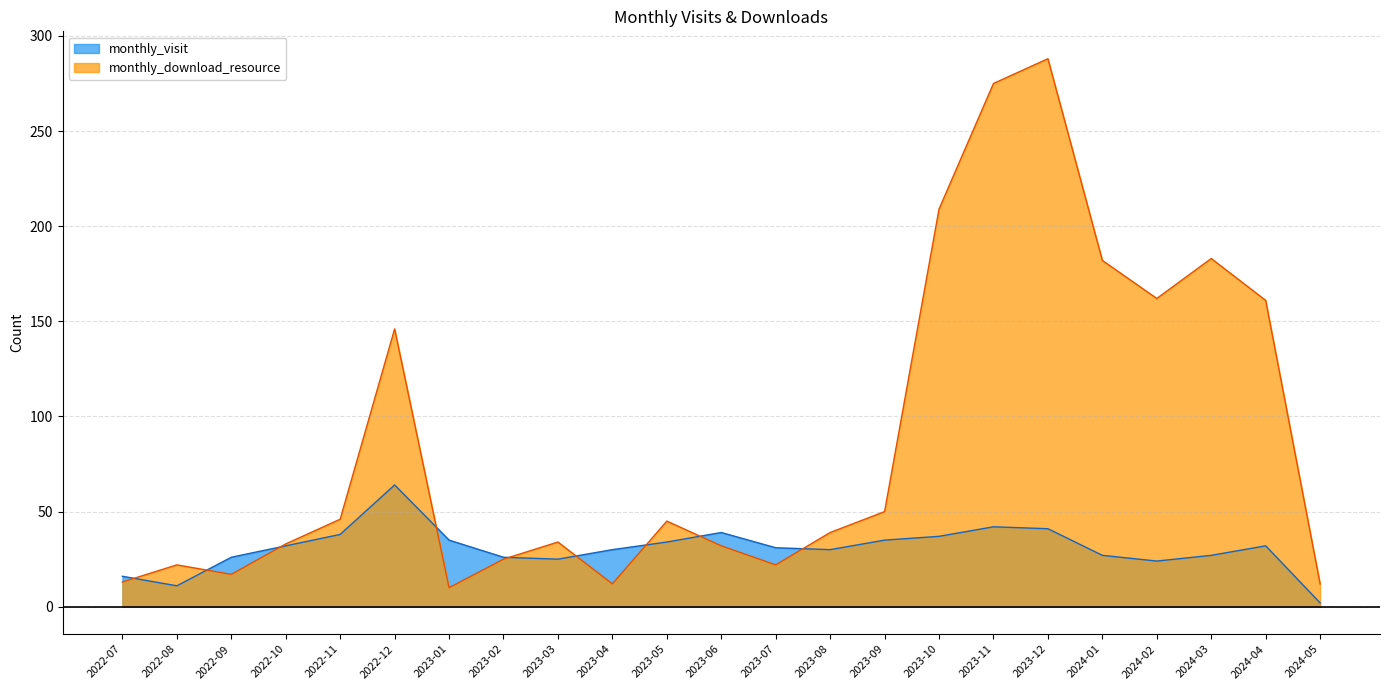

Reading right to left, what are all the values shown in this chart?

monthly_visit: 2	32	27	24	27	41	42	37	35	30	31	39	34	30	25	26	35	64	38	32	26	11	16
monthly_download_resource: 12	161	183	162	182	288	275	209	50	39	22	32	45	12	34	25	10	146	46	33	17	22	13